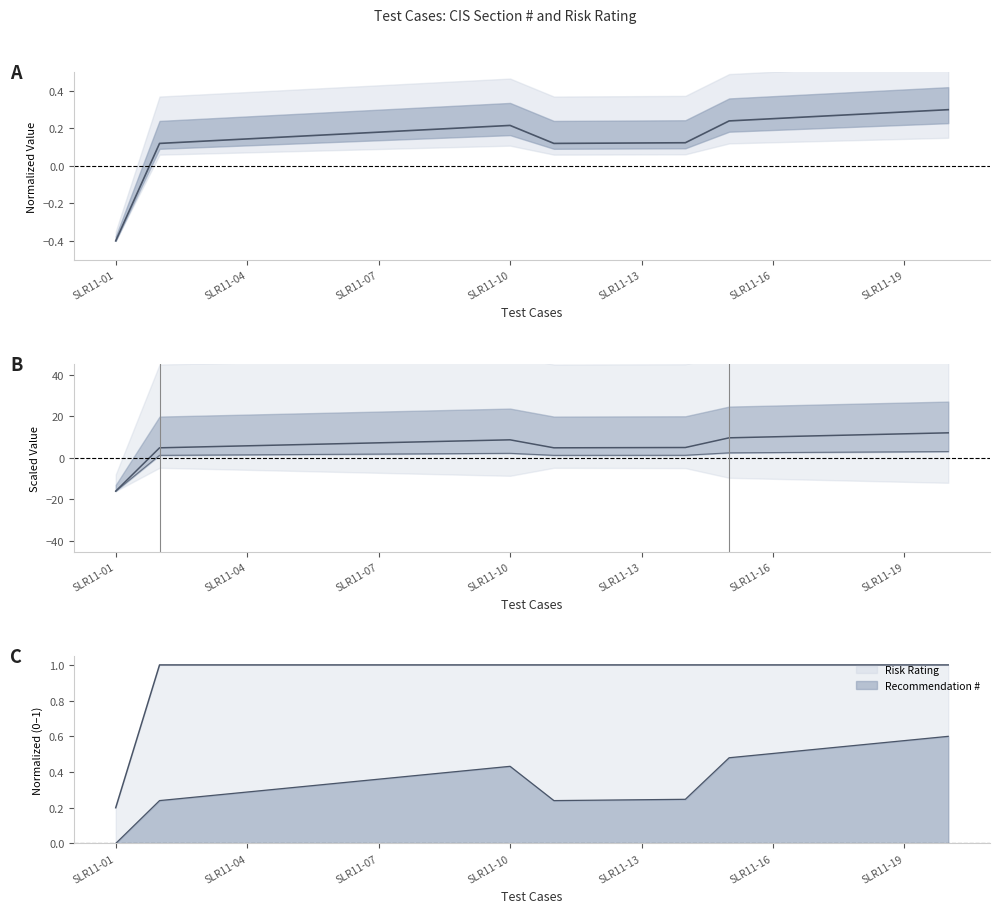

Where is the first local maximum?

SLR11-10